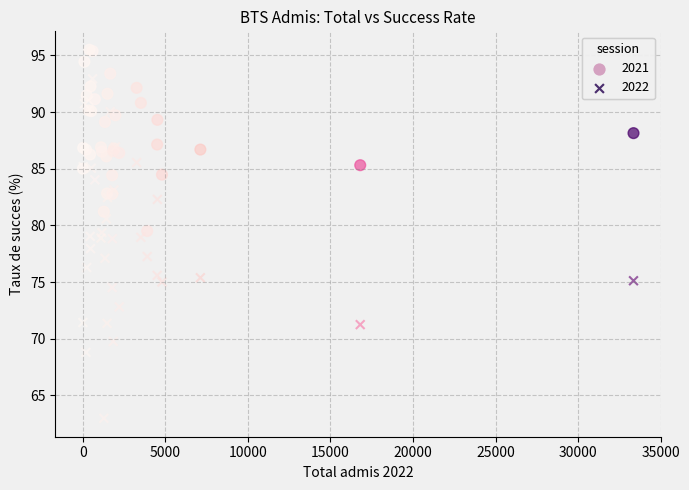

Which series contains the lowest Y value?

2022